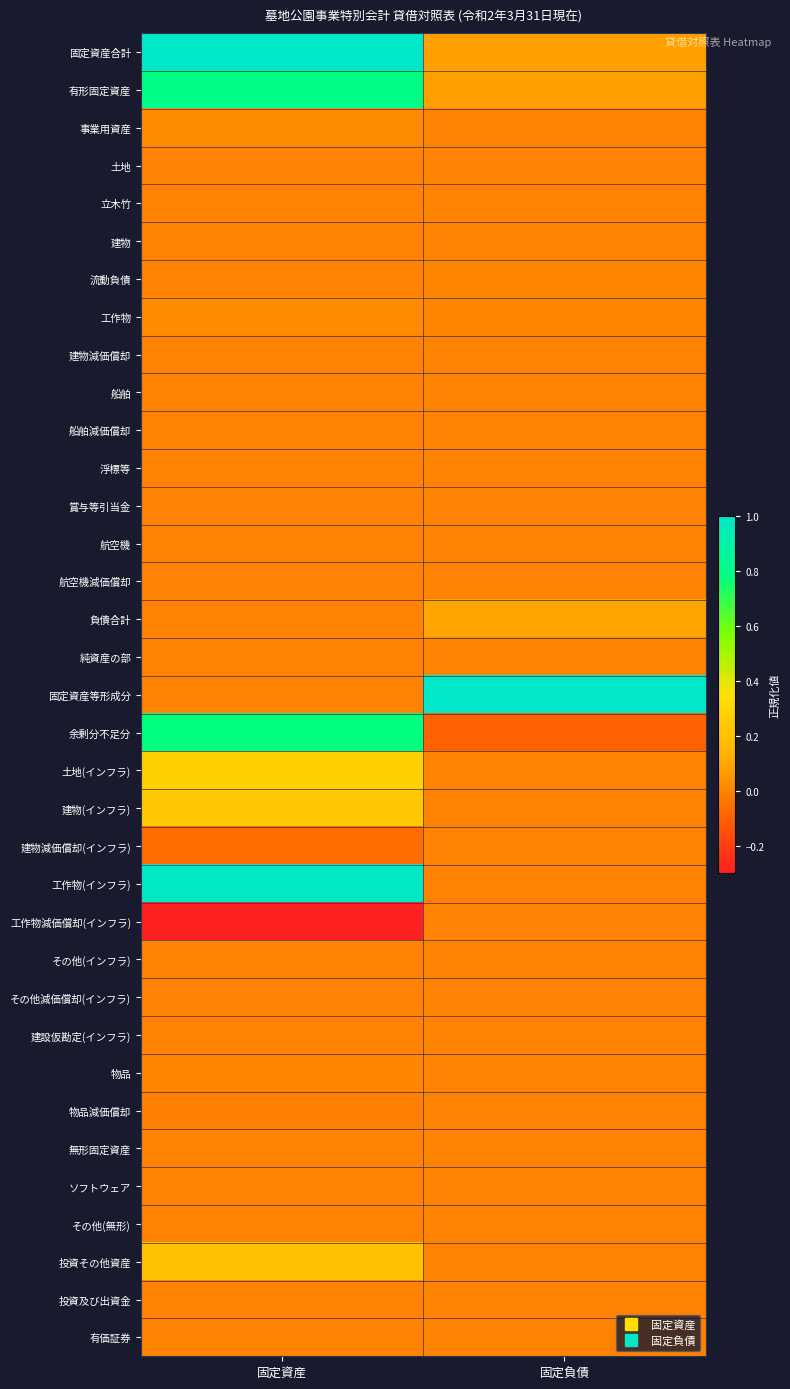

Which label corresponds to the smallest value in the chart?

固定資産